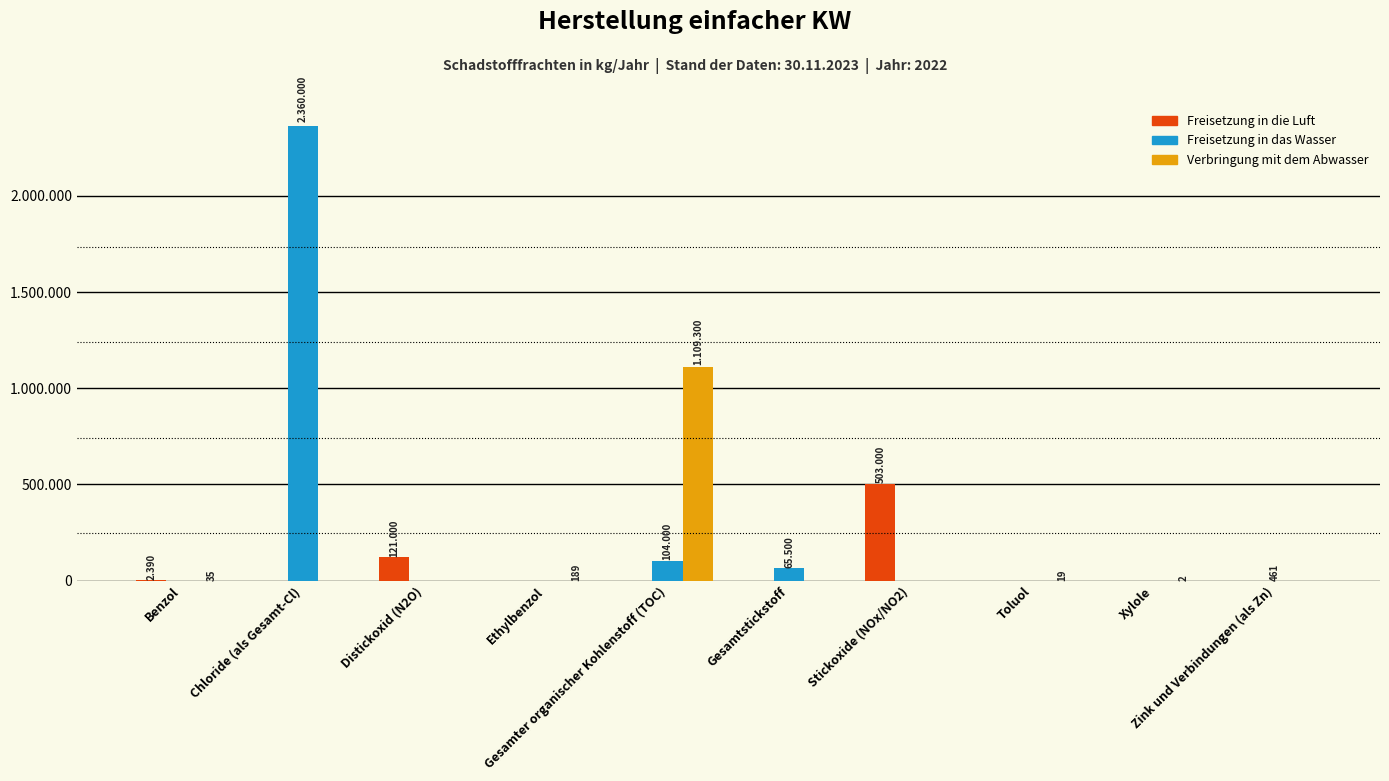

Is the value of Verbringung mit dem Abwasser at Chloride (als Gesamt-Cl) greater than the value of Freisetzung in die Luft at Distickoxid (N2O)?

No